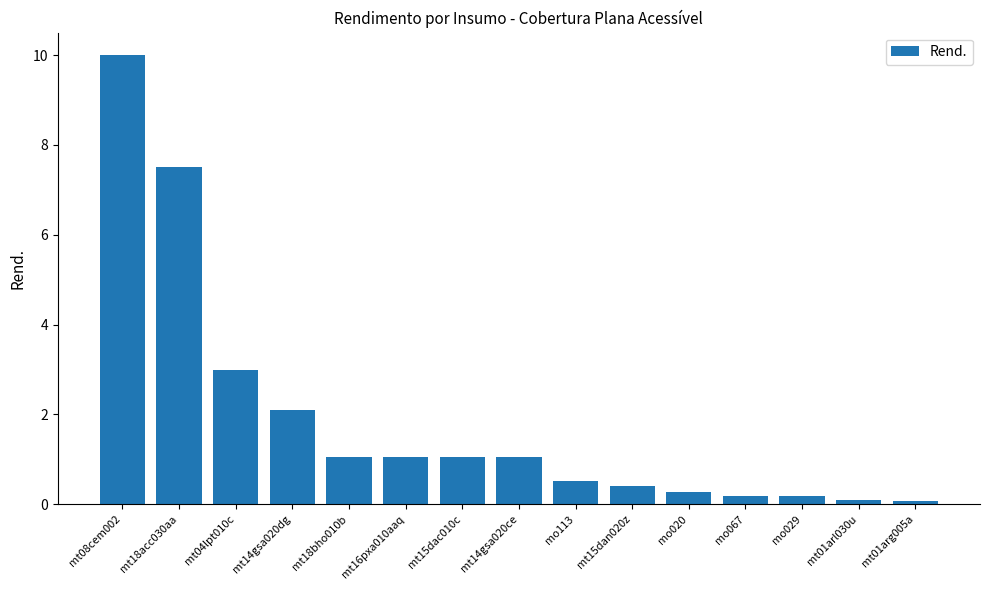

Reading left to right, what are all the values shown in this chart?

mt08cem002=10.0	mt18acc030aa=7.5	mt04lpt010c=3.0	mt14gsa020dg=2.1	mt18bho010b=1.1	mt16pxa010aaq=1.1	mt15dac010c=1.1	mt14gsa020ce=1.1	mo113=0.5	mt15dan020z=0.4	mo020=0.3	mo067=0.2	mo029=0.2	mt01arl030u=0.1	mt01arg005a=0.1